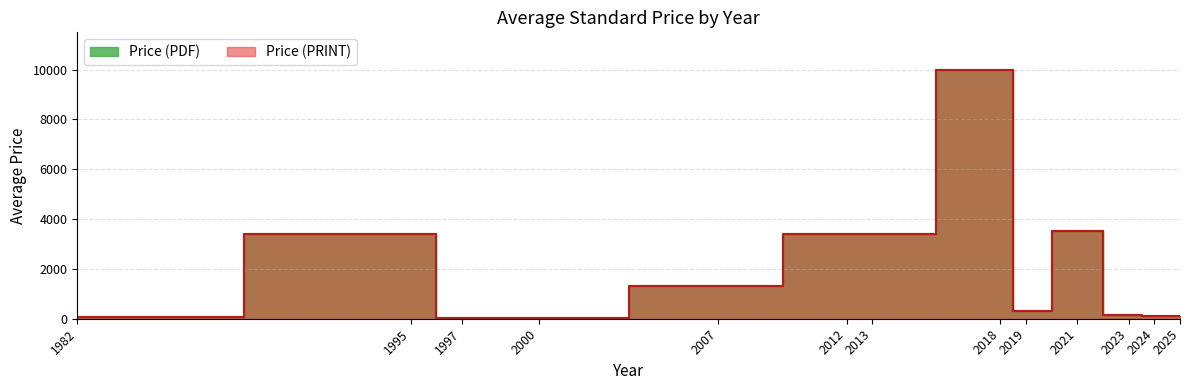

What is the average value of the Price (PDF) series?

2248